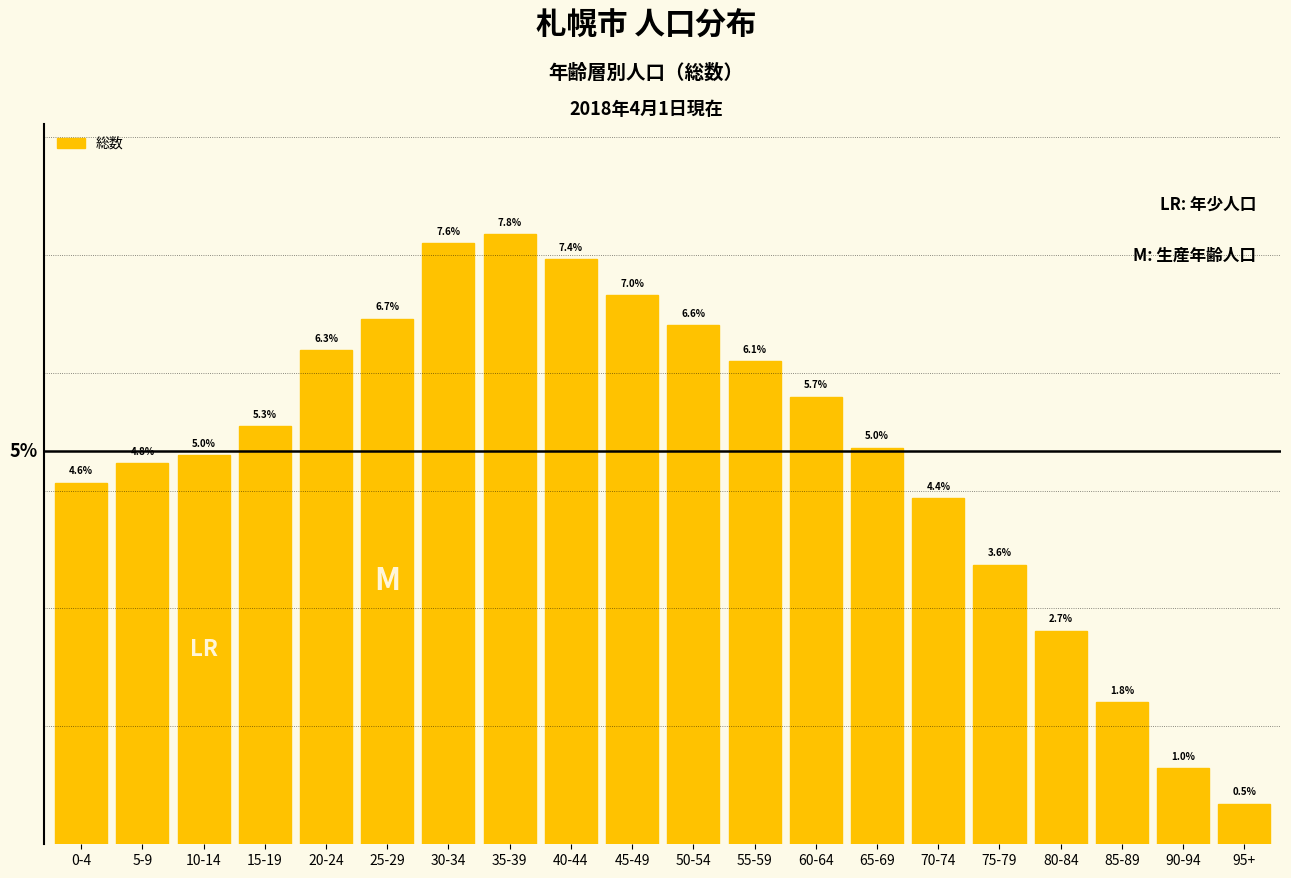

Which has a higher value, 50-54 or 35-39?

35-39